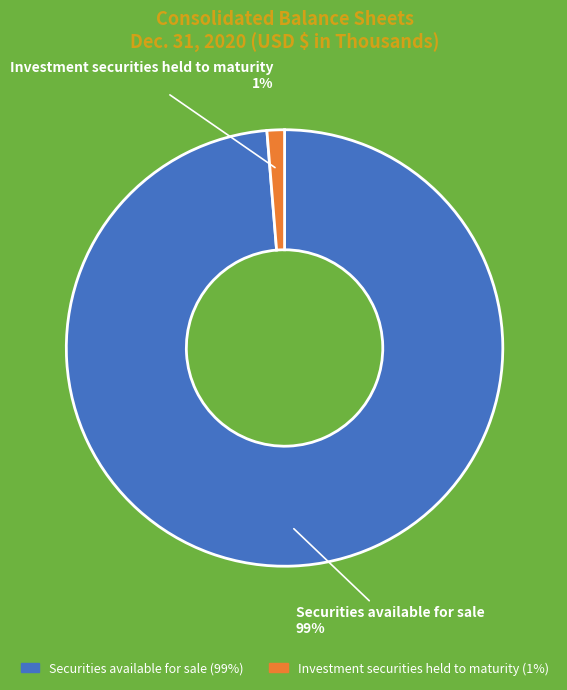

What is the majority slice?

Securities available for sale